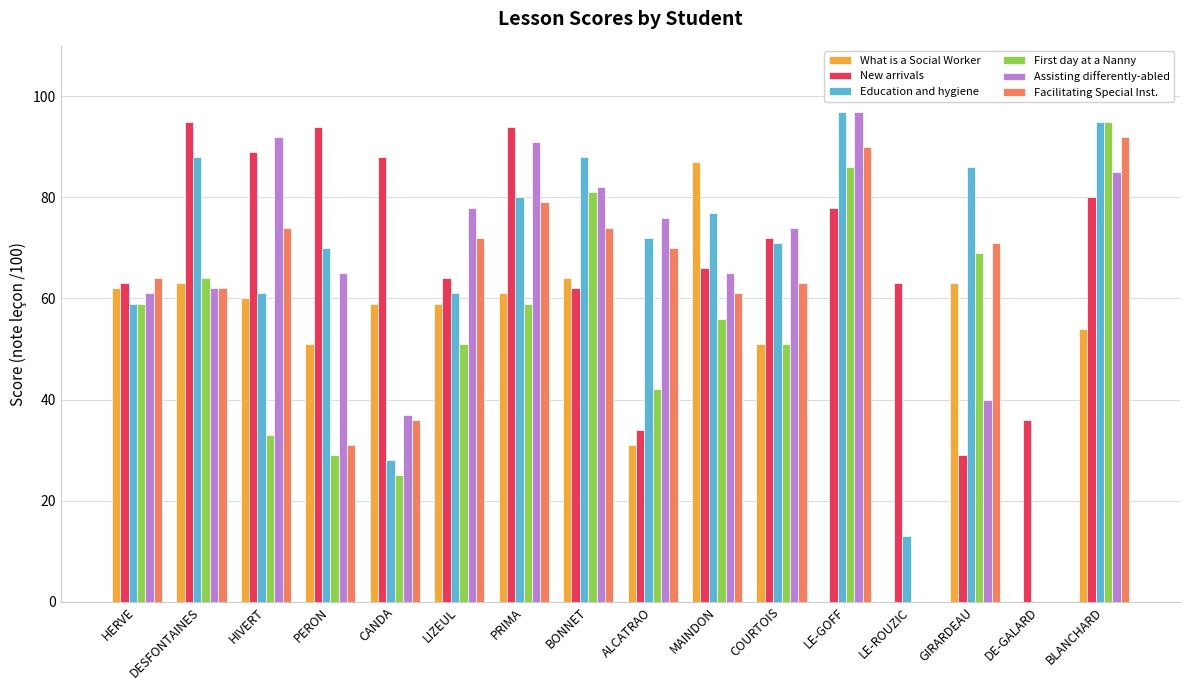

Is it true that Education and hygiene equals 144 at BLANCHARD?

False